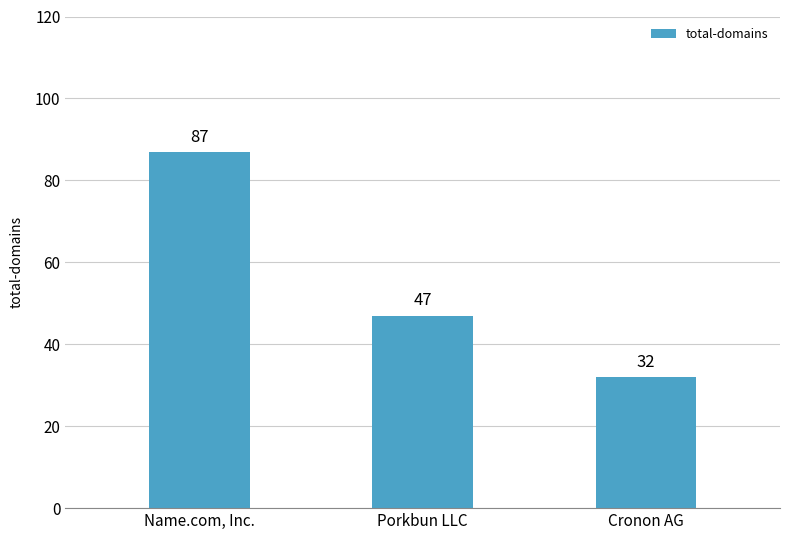

Reading right to left, list all the values displayed in this chart.

Cronon AG=32	Porkbun LLC=47	Name.com, Inc.=87